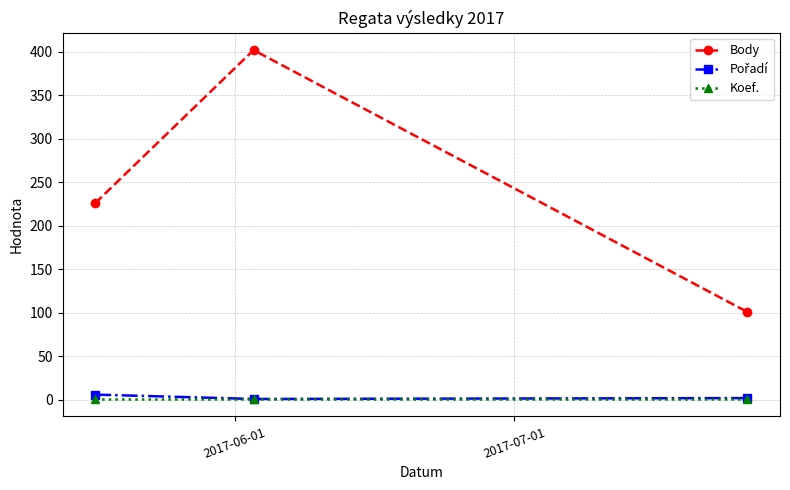

Which series has the largest total across all categories?

Body